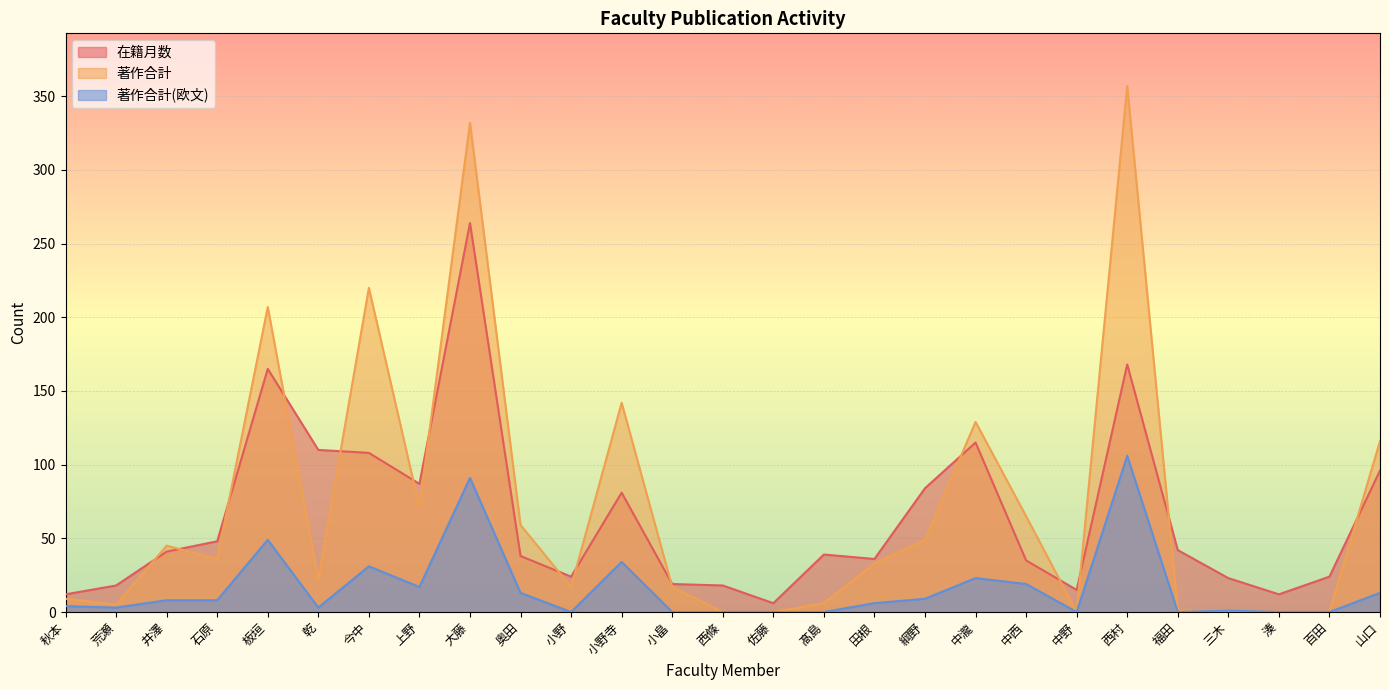

In 著作合計(欧文), how many points are higher than both neighbors (excluding endpoints)?

7